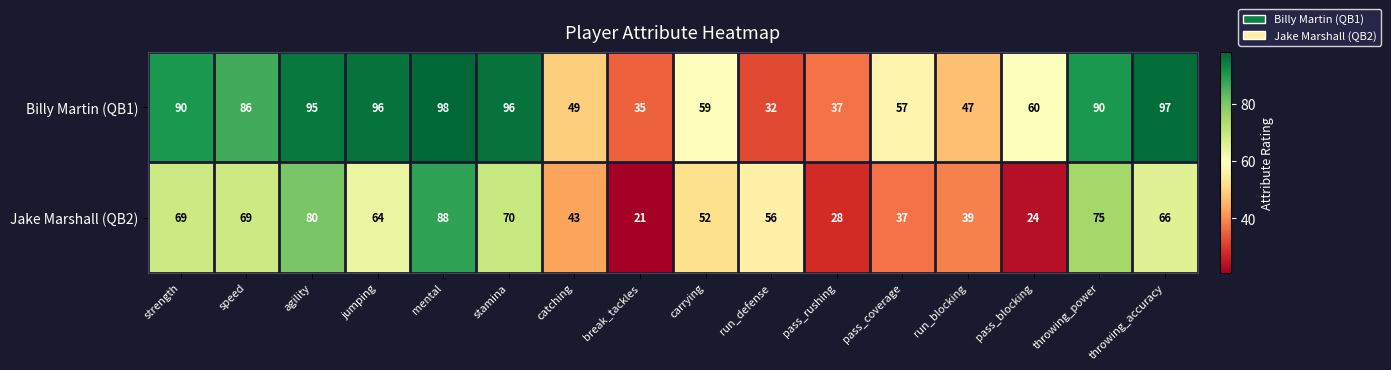

List the series in order of their peak value, lowest first.

Jake Marshall (QB2), Billy Martin (QB1)